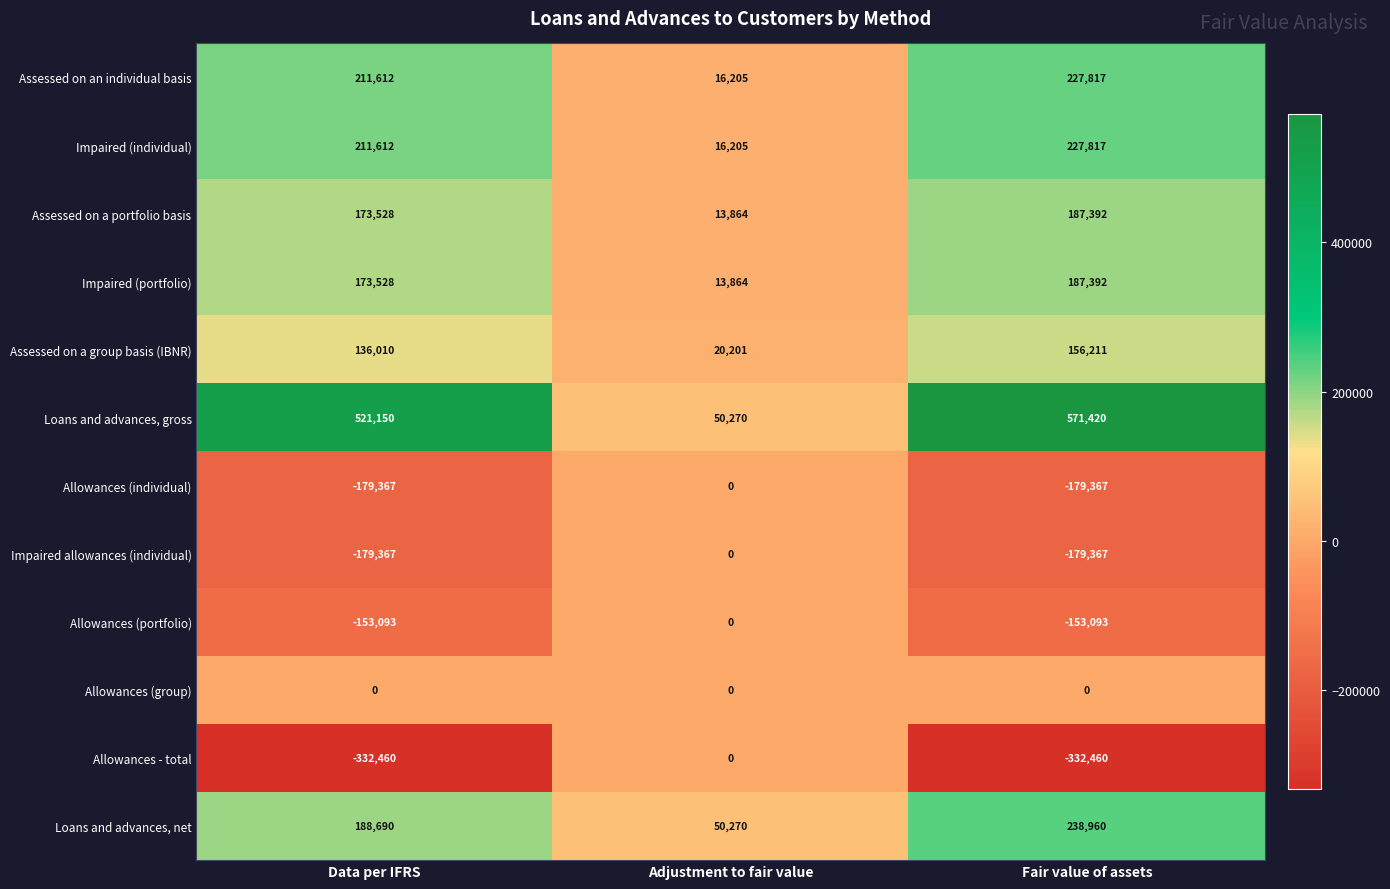

List the labels in order of Loans and advances, net value, largest first.

Fair value of assets, Data per IFRS, Adjustment to fair value